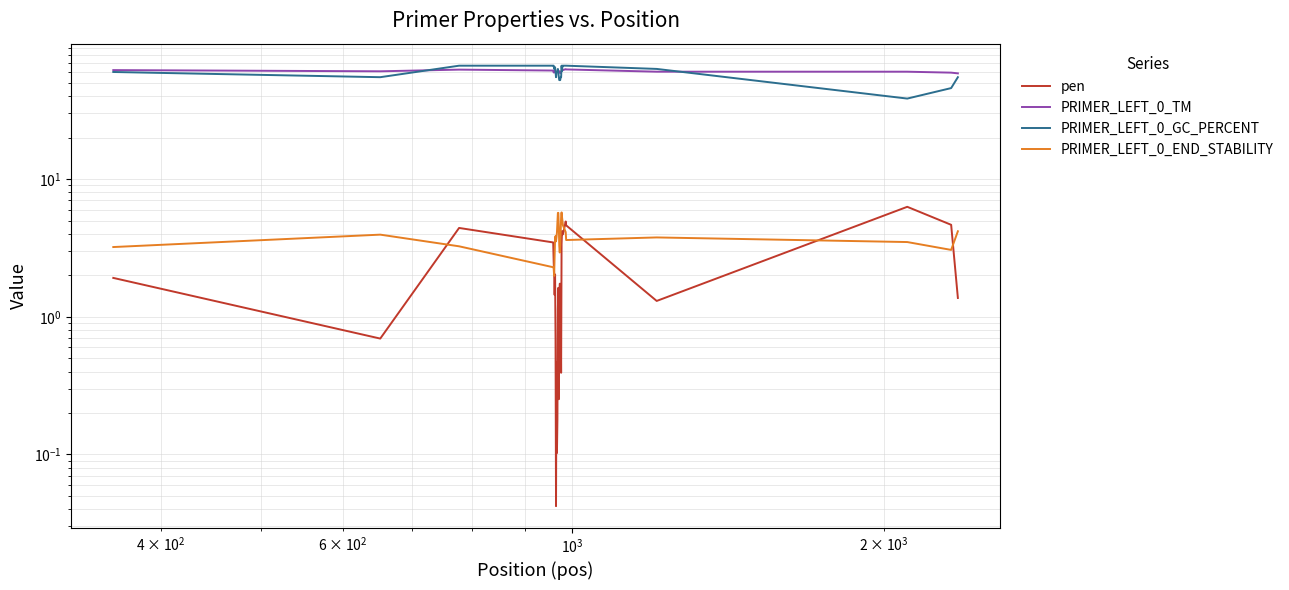

What is the difference between the maximum and second lowest values in the PRIMER_LEFT_0_END_STABILITY series?

3.5